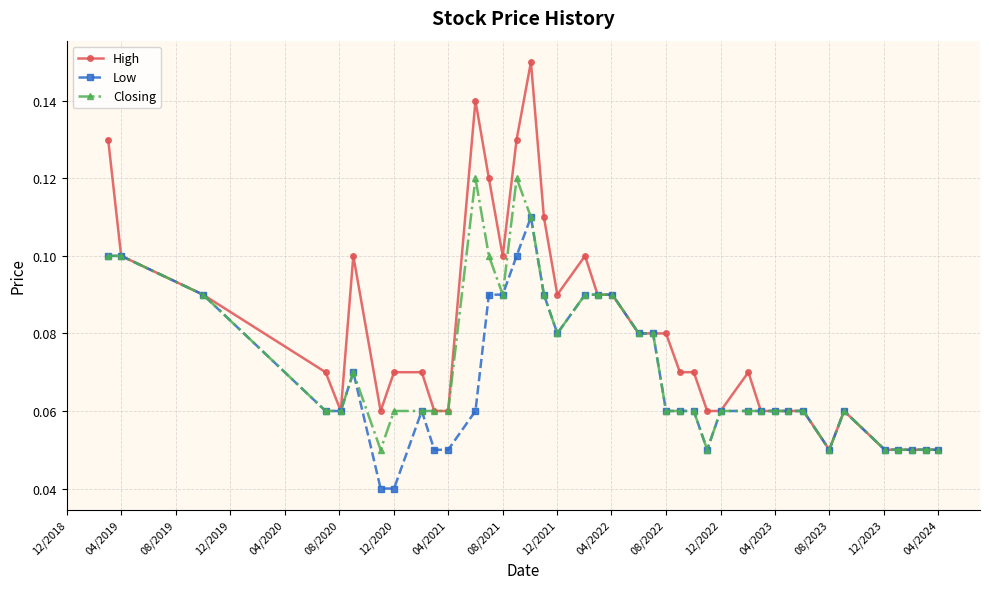

True or false: Closing has more than 2 interior local peaks.

True